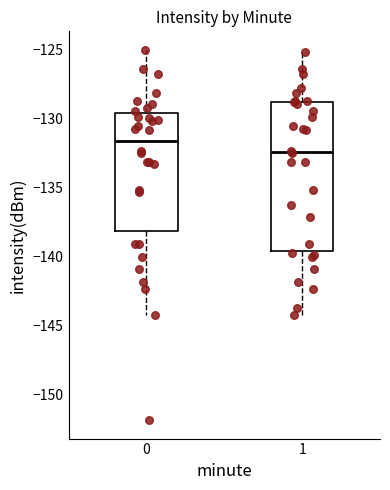

Reading left to right, read every box against the y-axis: the position of its median line, the range the box covers, and the ends of its whiskers. The values are not printed on the chart, so give them approximately, as read against the axis.

0: median -131.5, box -138.0 to -129.5, whiskers -144.5 to -125.0
1: median -132.5, box -139.5 to -129.0, whiskers -144.5 to -125.0